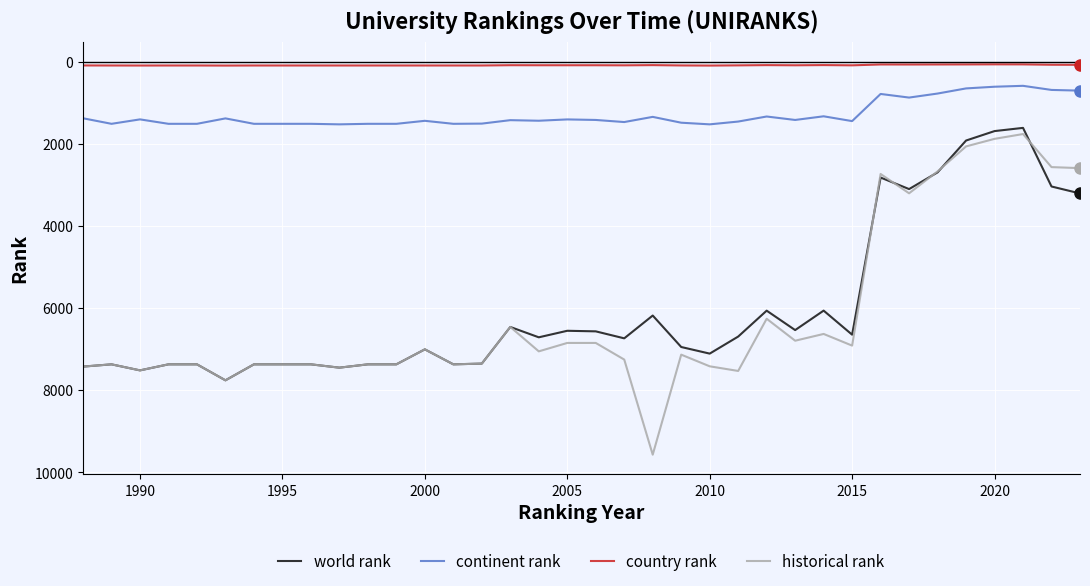

Which series has the largest range (max minus min)?

historical rank